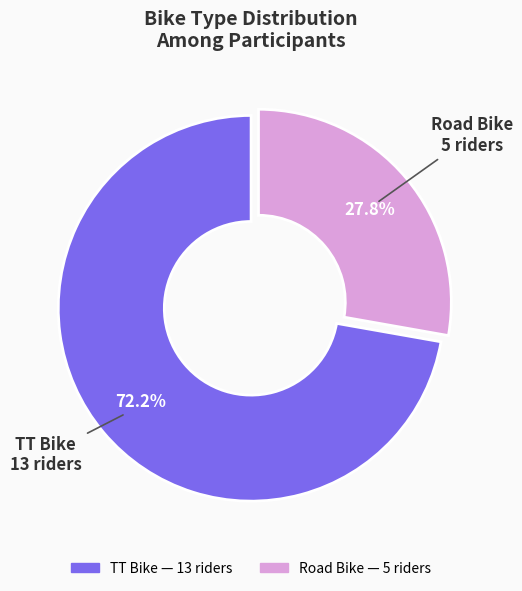

Combined, do Road Bike and TT Bike account for over 50%?

Yes